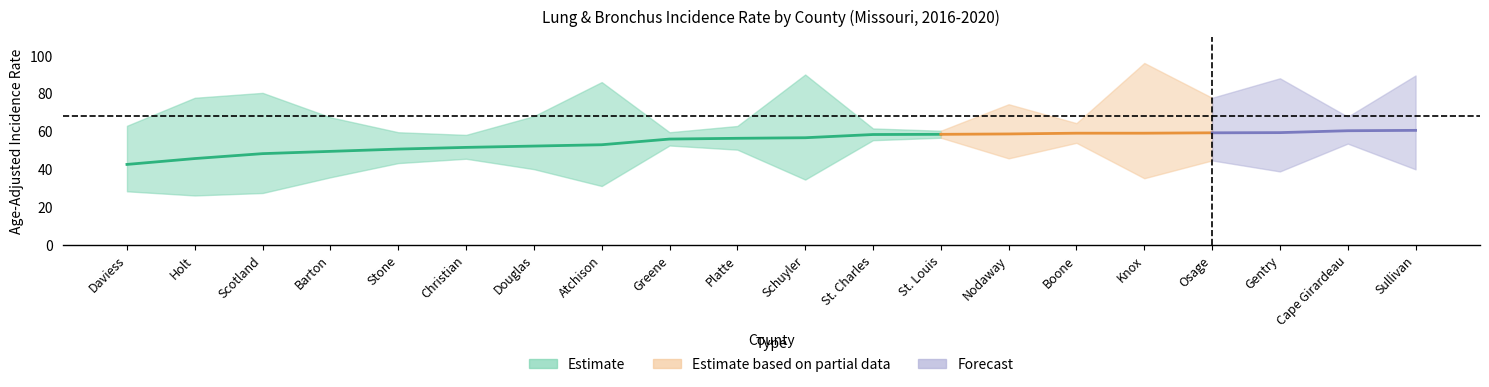

In Upper 95% CI, how many points are higher than both neighbors (excluding endpoints)?

6